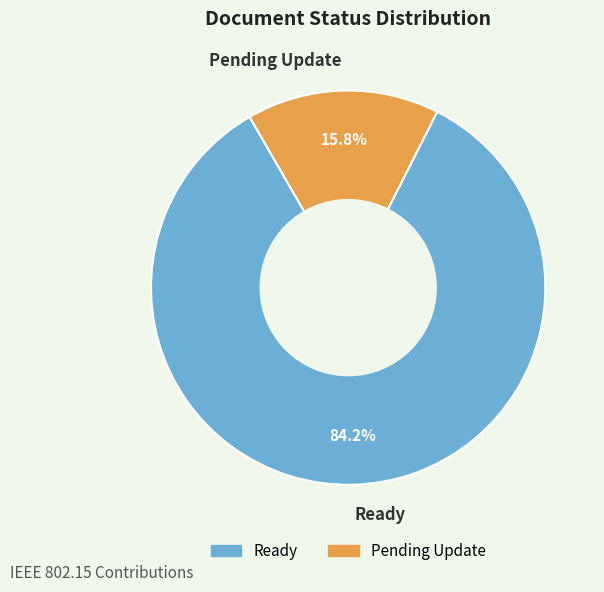

How many slices are in this pie chart?

2